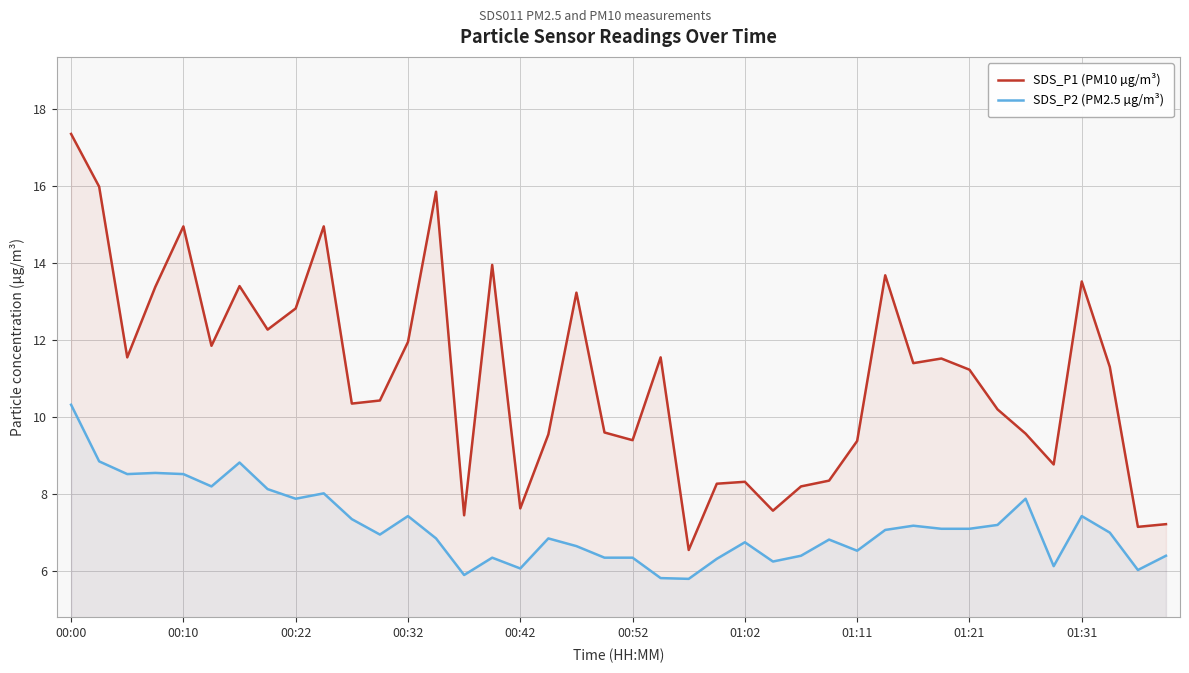

What is the sum of all SDS_P2 (PM2.5 µg/m³) values?

286.1